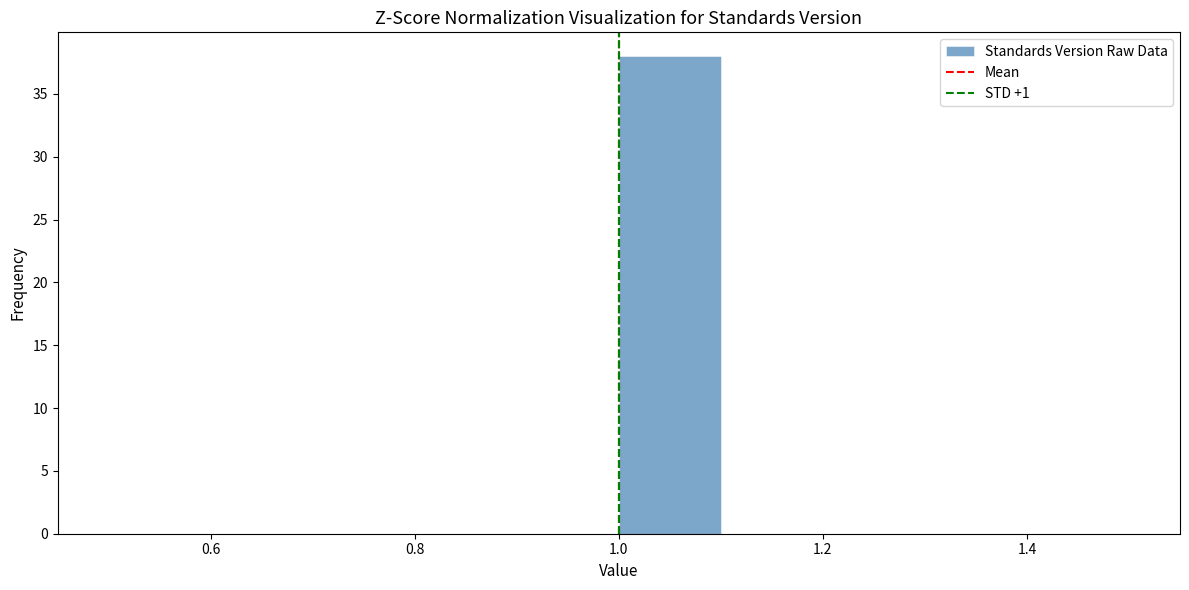

Reading left to right, transcribe this chart: for each bar, give the range it covers on the x-axis and its height. The values are not printed on the chart, so give them approximately, as read against the axis.

0.5 to 0.6: 0
0.6 to 0.7: 0
0.7 to 0.8: 0
0.8 to 0.9: 0
0.9 to 1.0: 0
1.0 to 1.1: 38
1.1 to 1.2: 0
1.2 to 1.3: 0
1.3 to 1.4: 0
1.4 to 1.5: 0